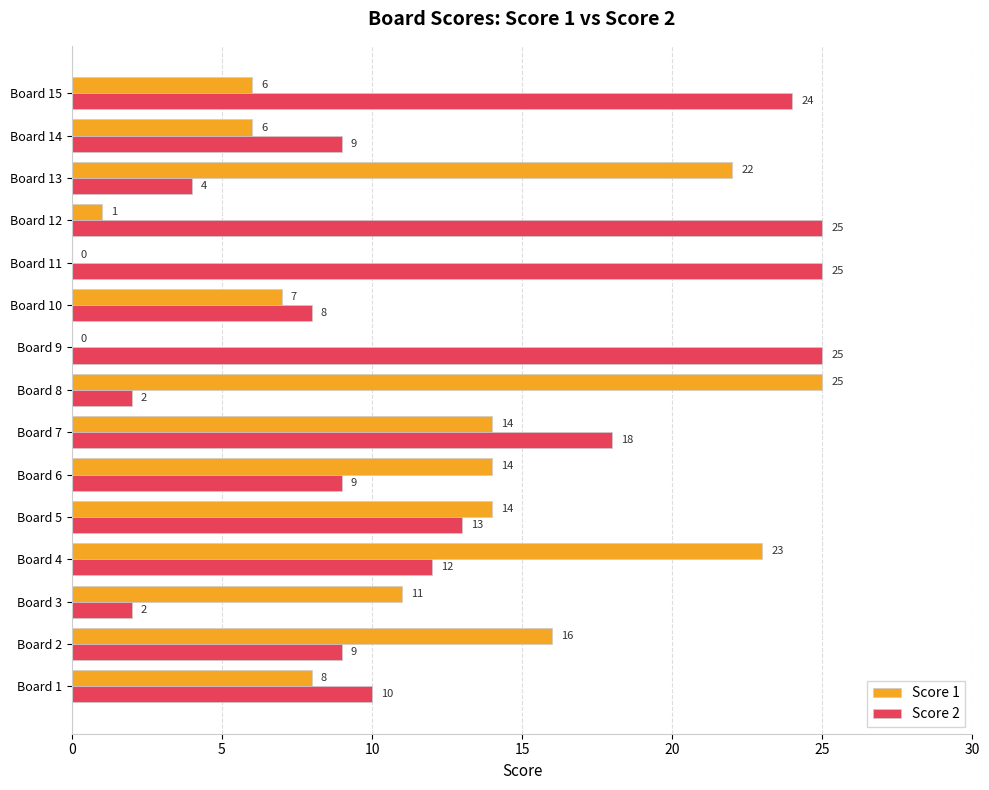

Count the number of categories in the chart.

15